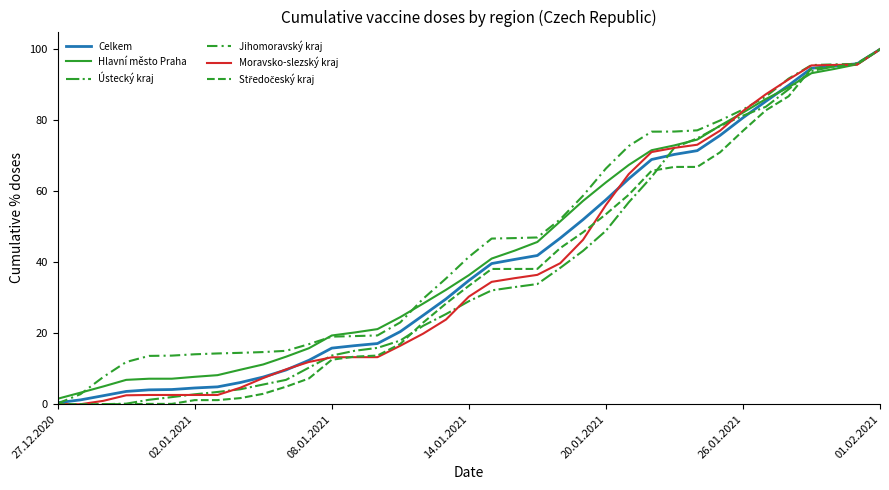

Does the chart display data point markers on the line(s)?

No